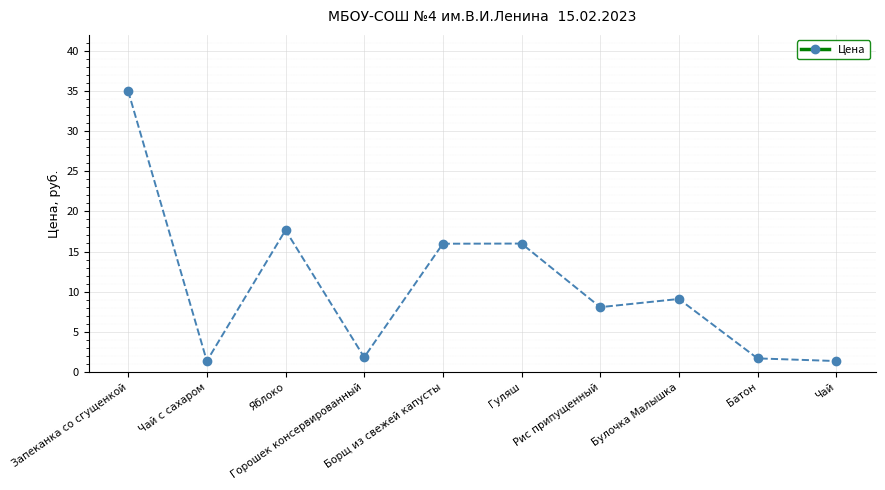

What is the value of the 6th point from the left?

16.0